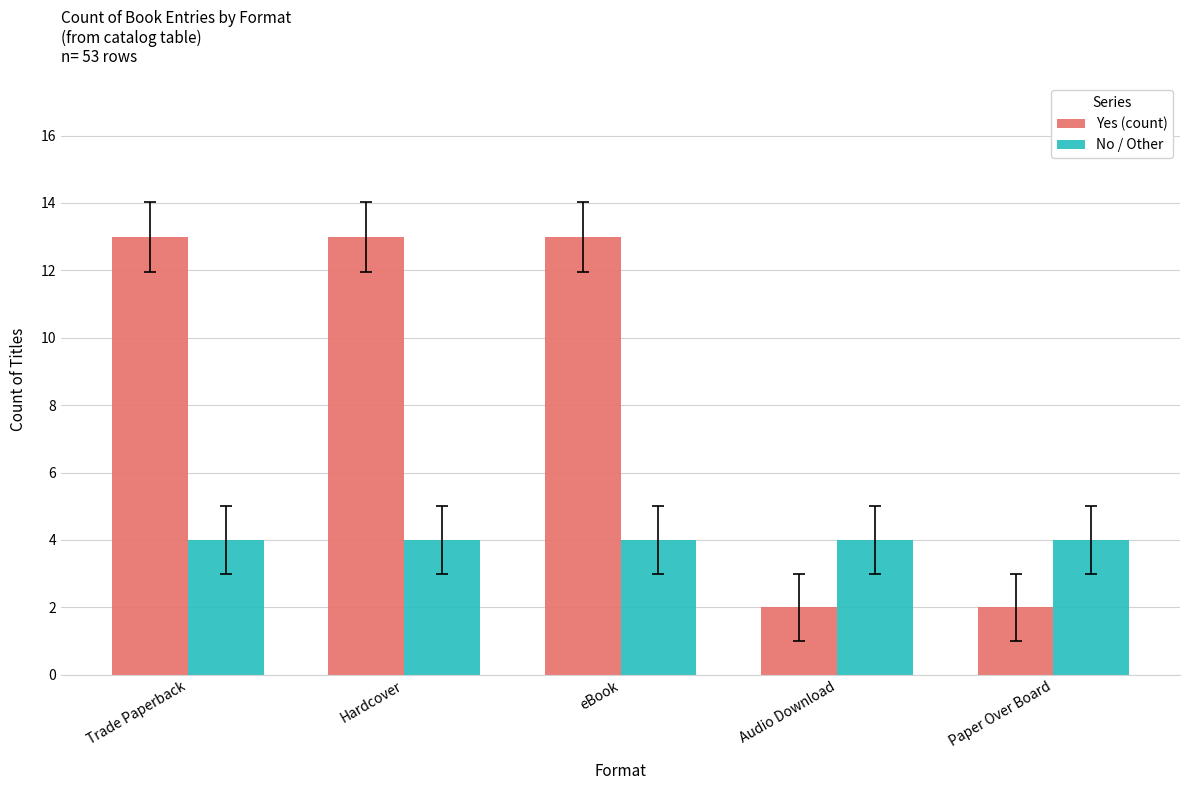

What is the difference between the maximum and minimum values in the Yes (count) series?

11